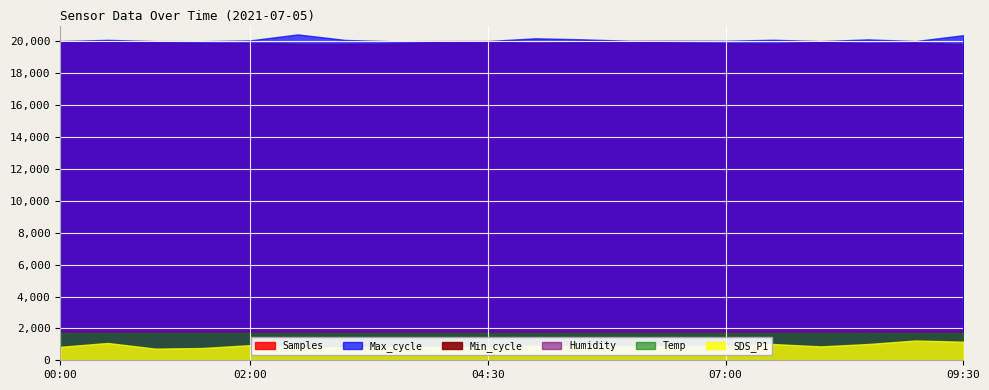

Which has a higher value, 08:00 or 06:30?

08:00